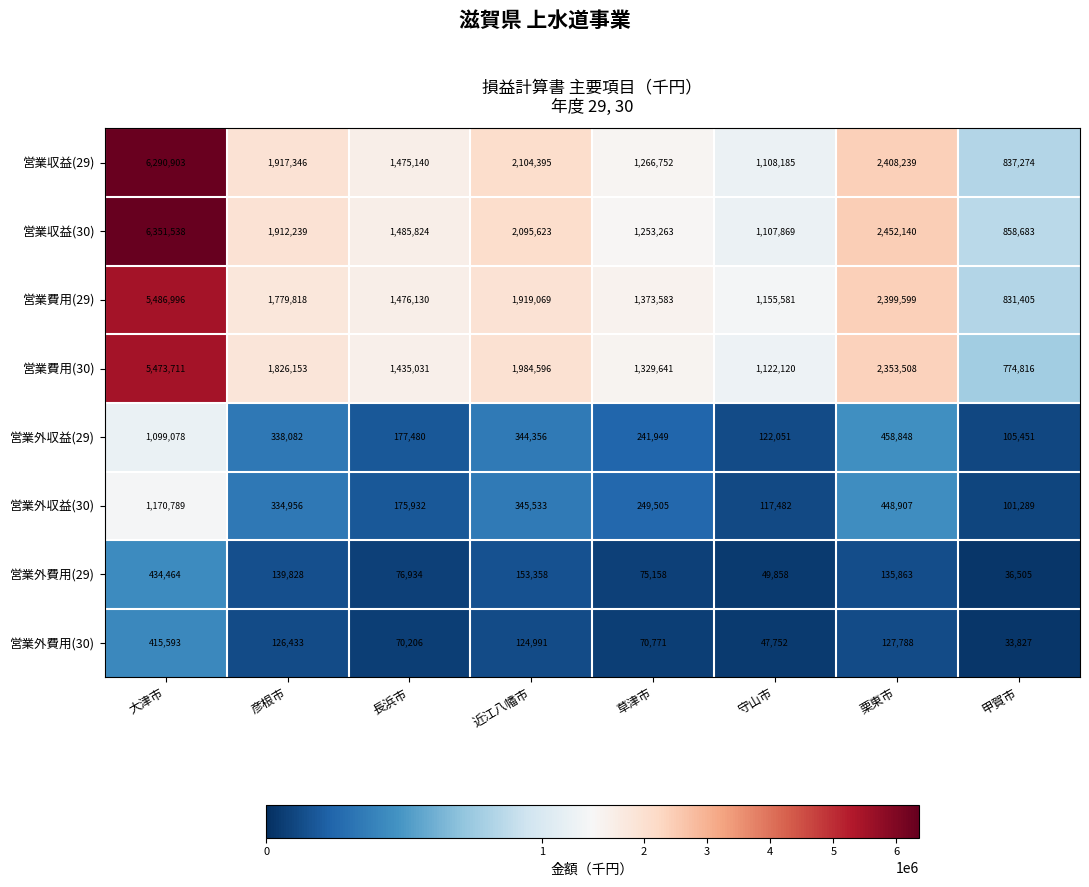

True or false: 営業外収益(29) has a value of 475863 at 近江八幡市.

False